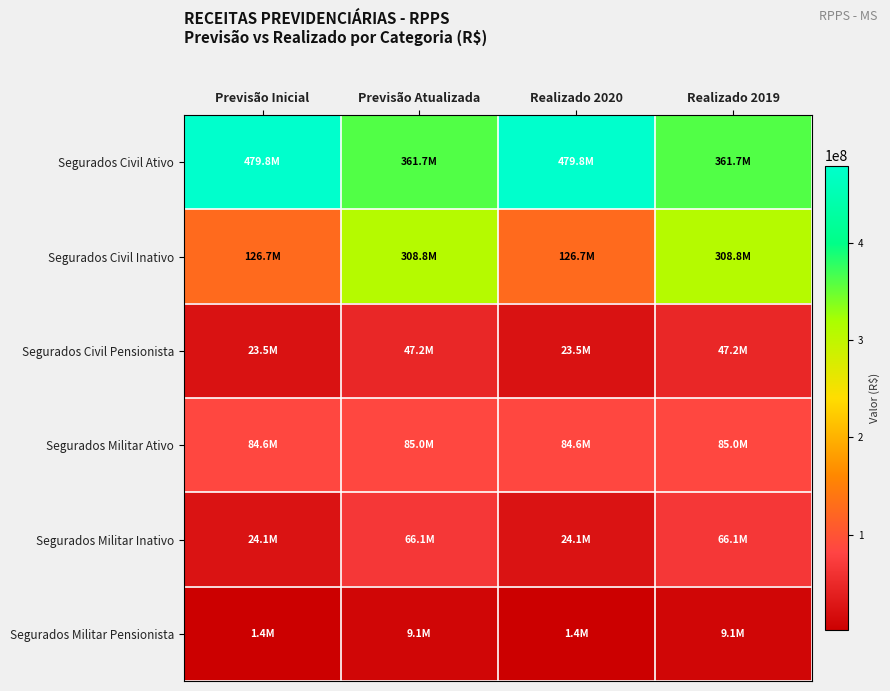

Reading left to right, extract all data points from this chart.

Segurados Civil Ativo: Previsão Inicial=479797000	Previsão Atualizada=361681500	Realizado 2020=479797000	Realizado 2019=361681500
Segurados Civil Inativo: Previsão Inicial=126665100	Previsão Atualizada=308837100	Realizado 2020=126665100	Realizado 2019=308837100
Segurados Civil Pensionista: Previsão Inicial=23521600	Previsão Atualizada=47237200	Realizado 2020=23521600	Realizado 2019=47237200
Segurados Militar Ativo: Previsão Inicial=84585400	Previsão Atualizada=84960500	Realizado 2020=84585400	Realizado 2019=84960500
Segurados Militar Inativo: Previsão Inicial=24072000	Previsão Atualizada=66083900	Realizado 2020=24072000	Realizado 2019=66083900
Segurados Militar Pensionista: Previsão Inicial=1396200	Previsão Atualizada=9122100	Realizado 2020=1396200	Realizado 2019=9122100